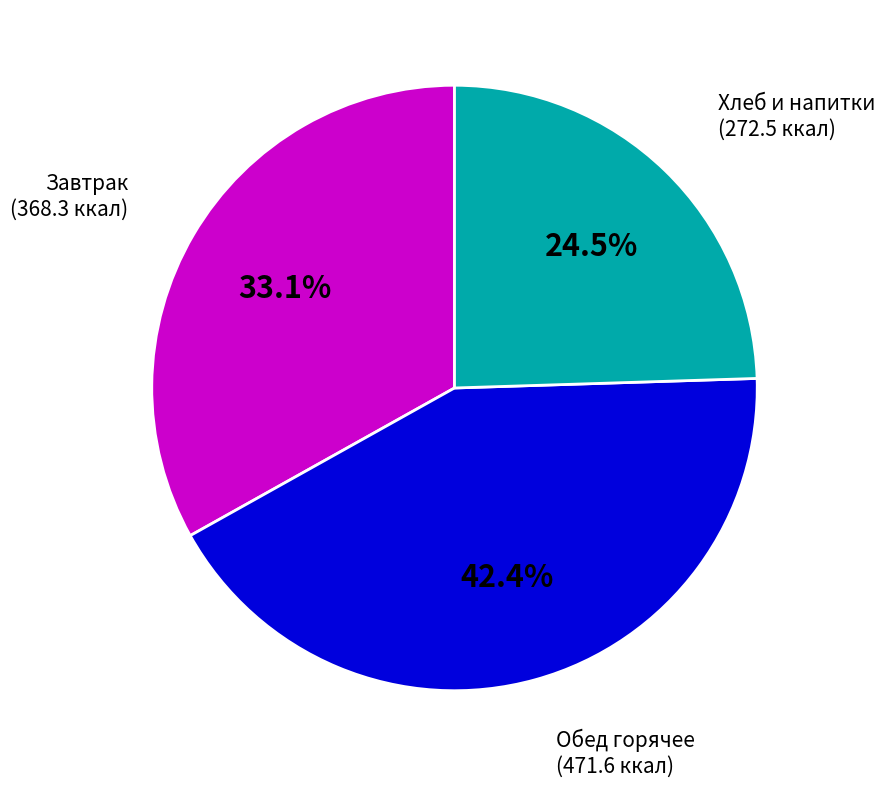

Is there any slice that represents more than half of the pie?

No